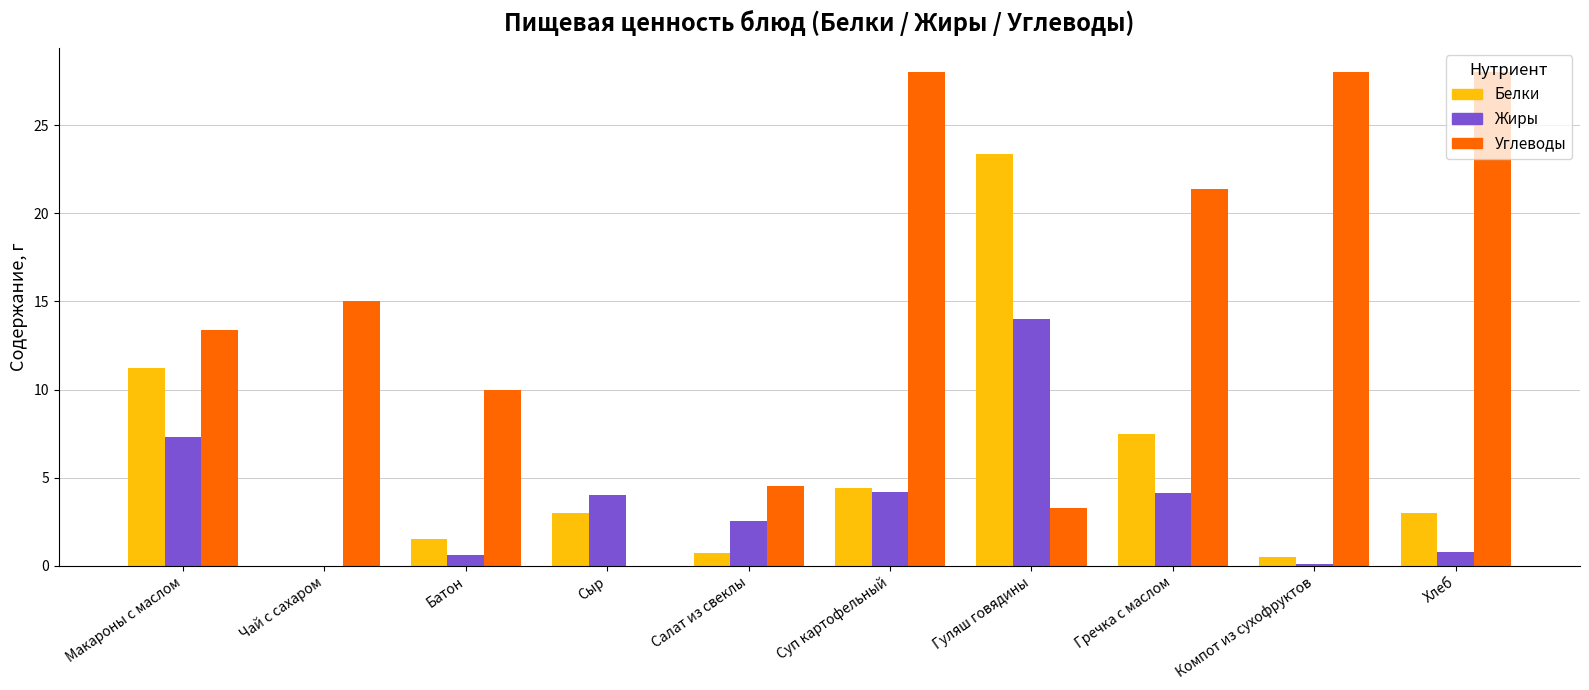

What is the difference between the Углеводы values at Гуляш говядины and Суп картофельный?

24.7